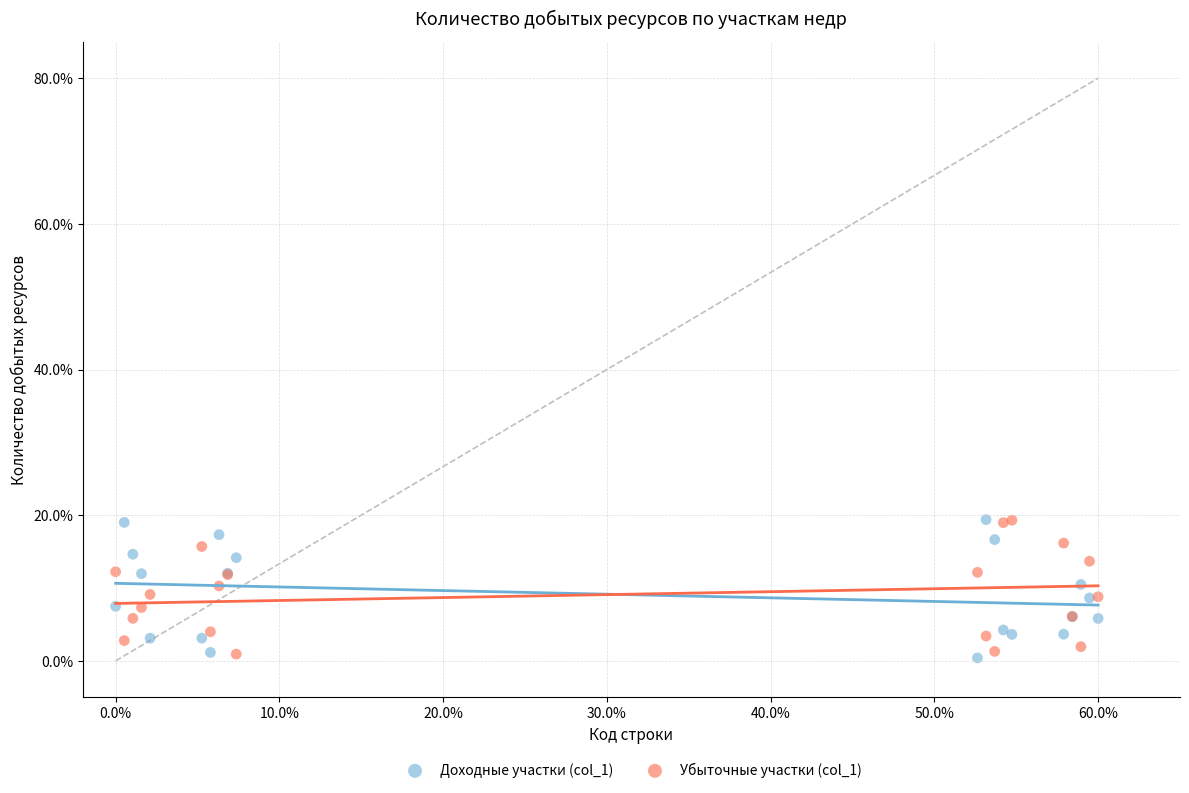

What is the X range (max minus min) for the scatter plot?

60.0